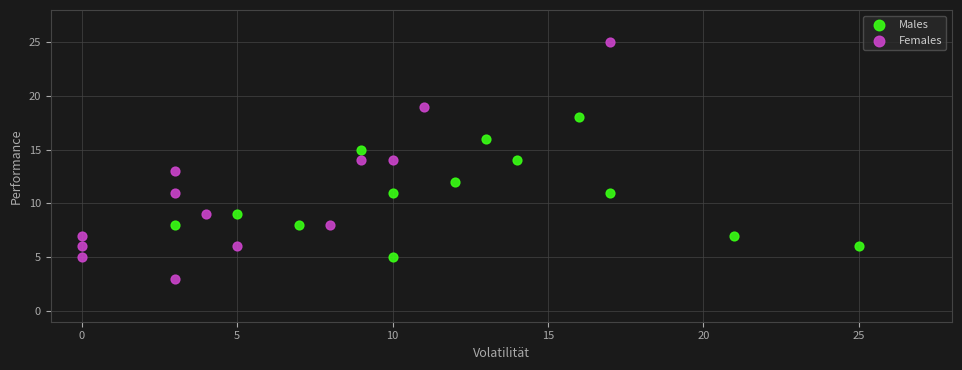

Which series contains the lowest Y value?

Females